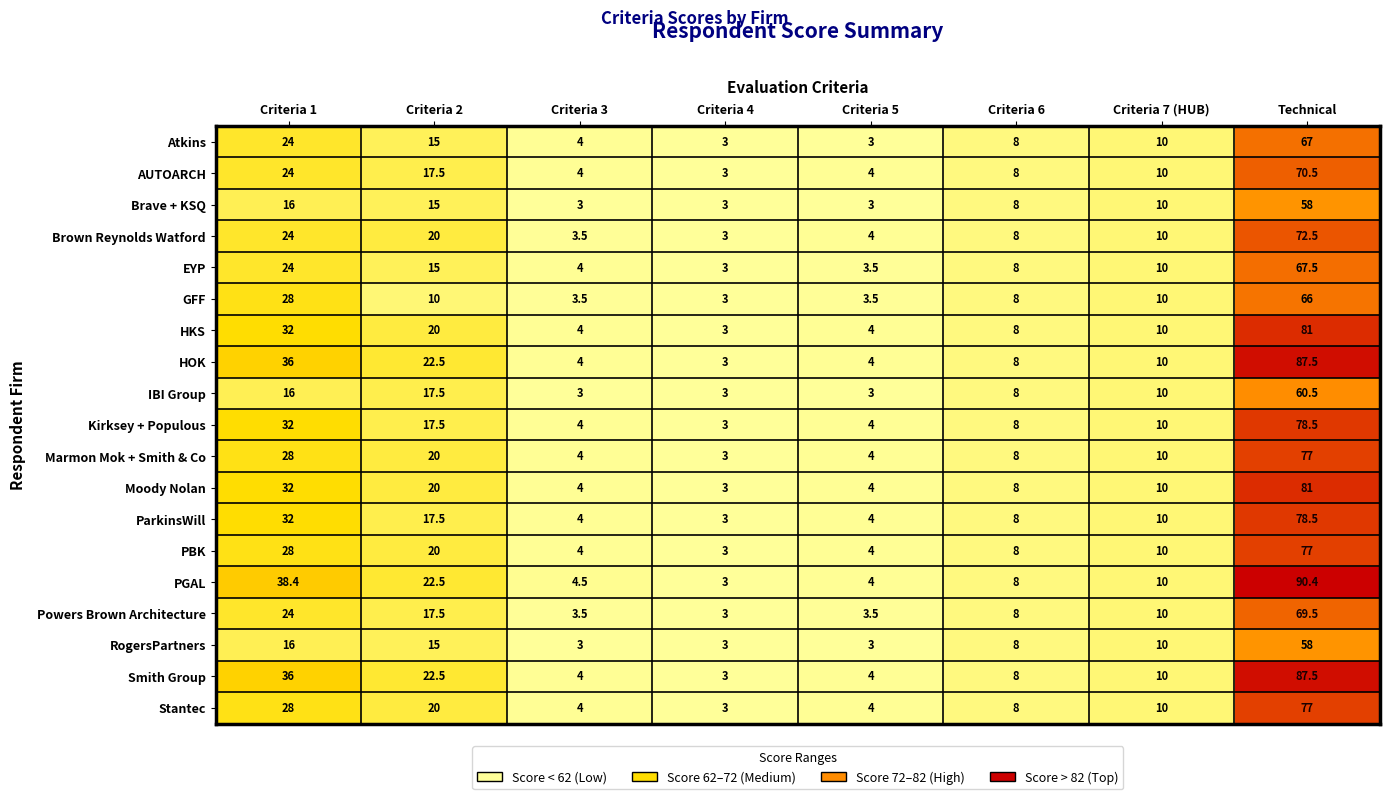

At how many categories does at least one series exceed 20?

3